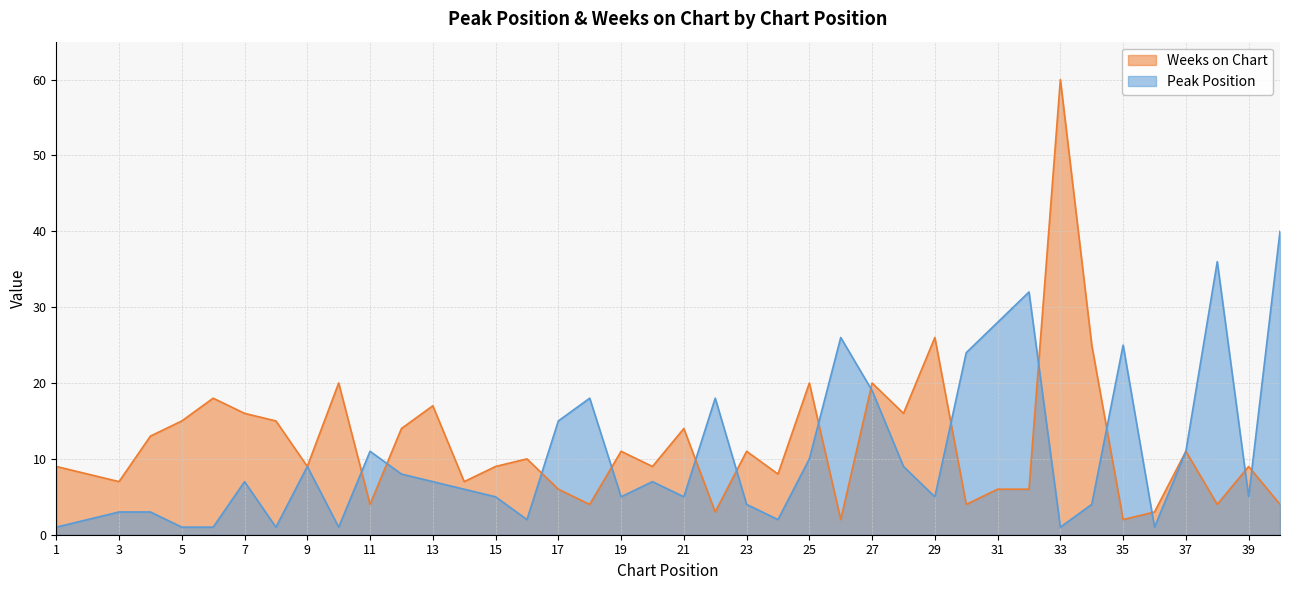

Between which two adjacent categories do Weeks on Chart and Peak Position first intersect?

10 and 11